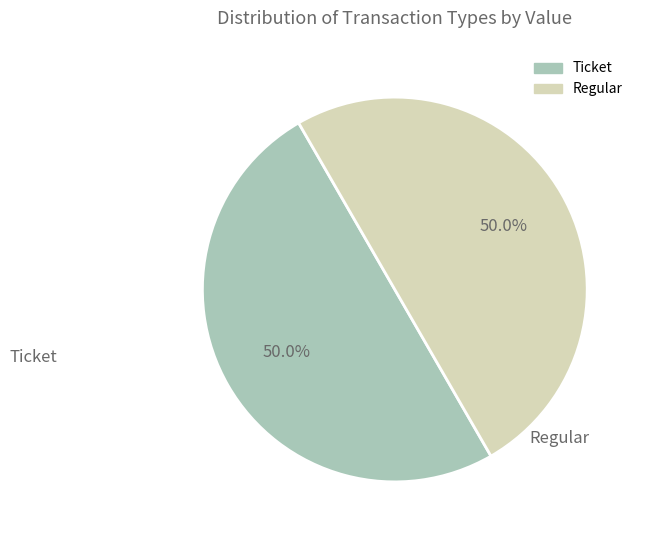

Is the sum of Regular and Ticket greater than half?

Yes